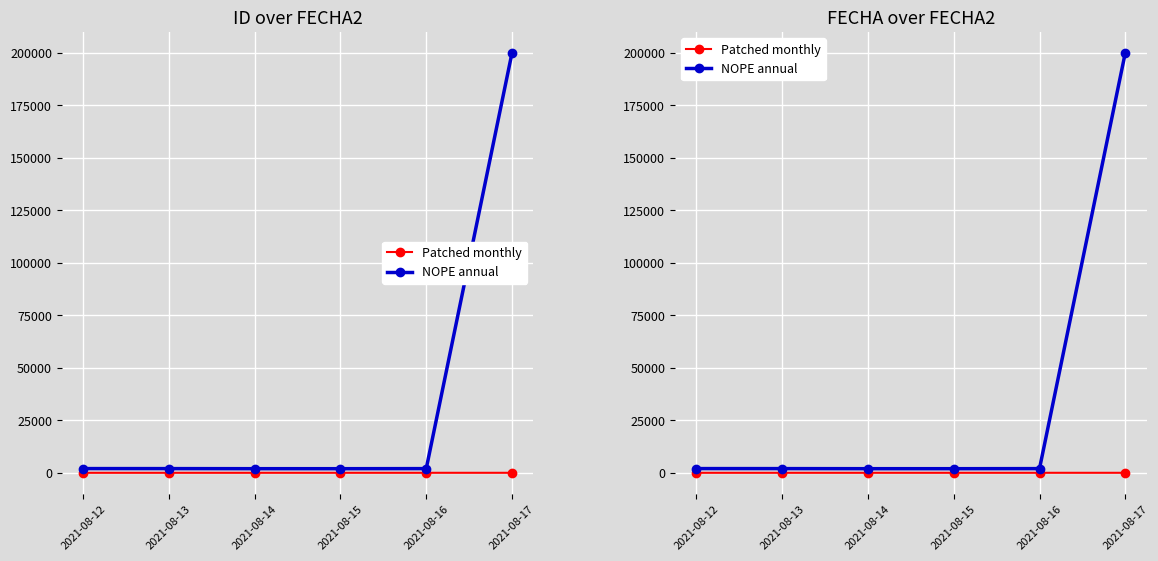

What is the maximum value for Patched monthly?

6